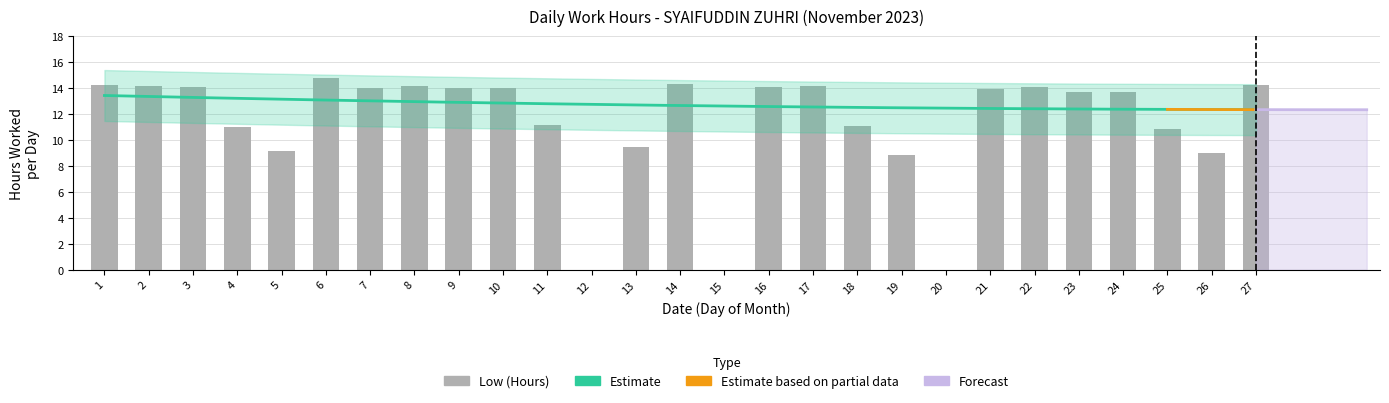

Is it true that the value at 17 is 14.2?

True